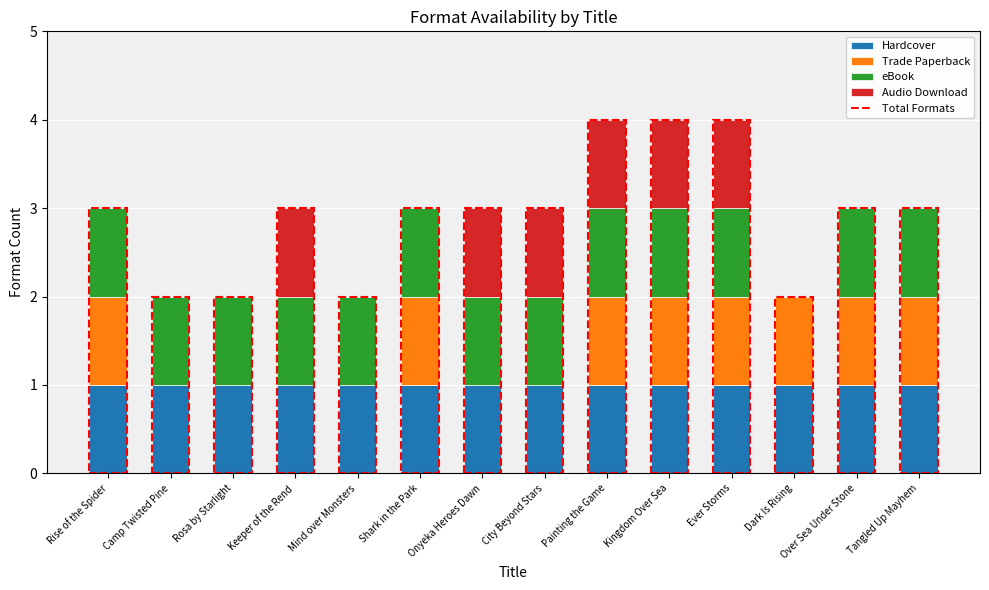

What is the total value across all series at Mind over Monsters?

2